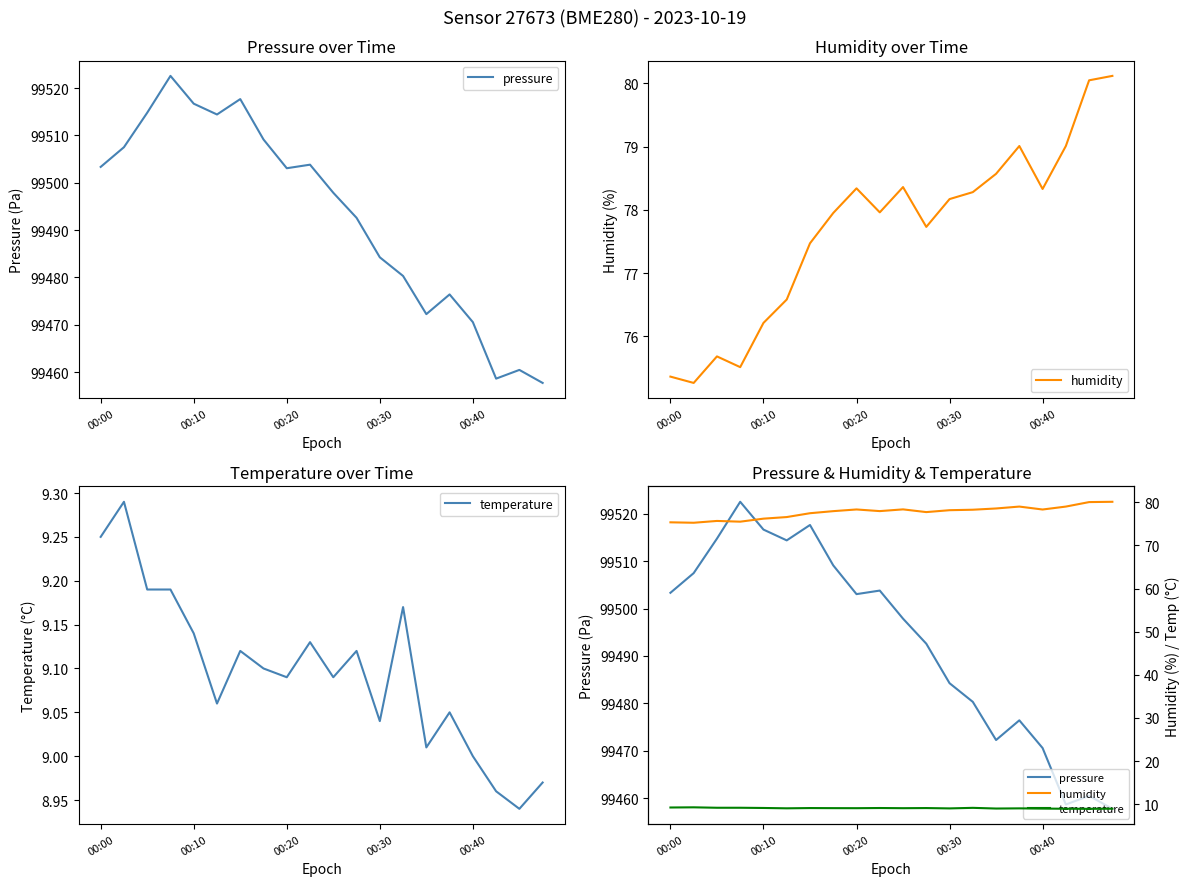

In humidity, how many points are lower than both neighbors (excluding endpoints)?

5